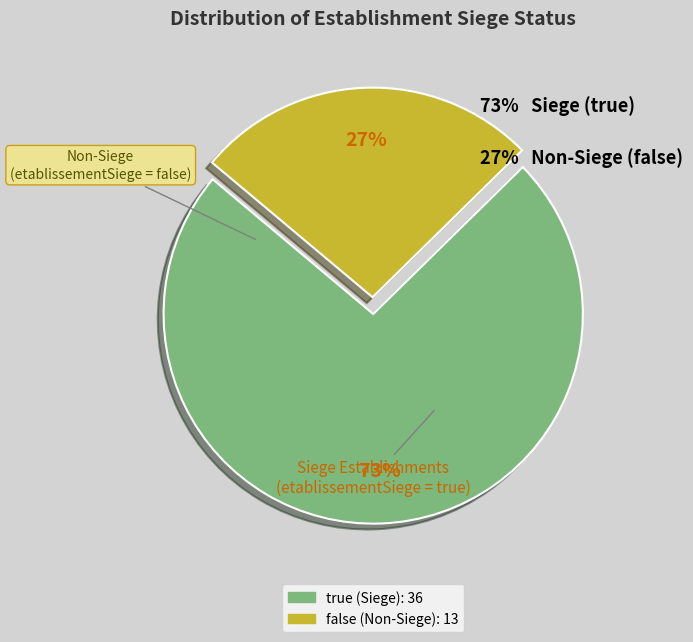

Which has a higher value, true or false?

true